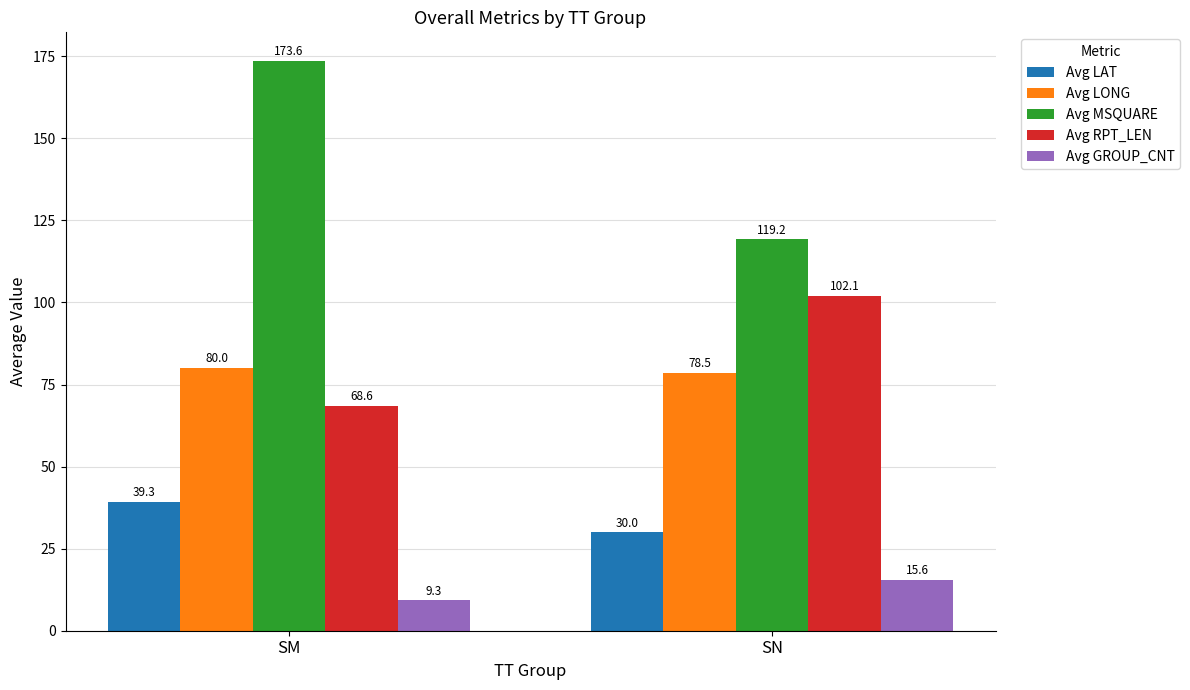

How many data points does each series have?

2